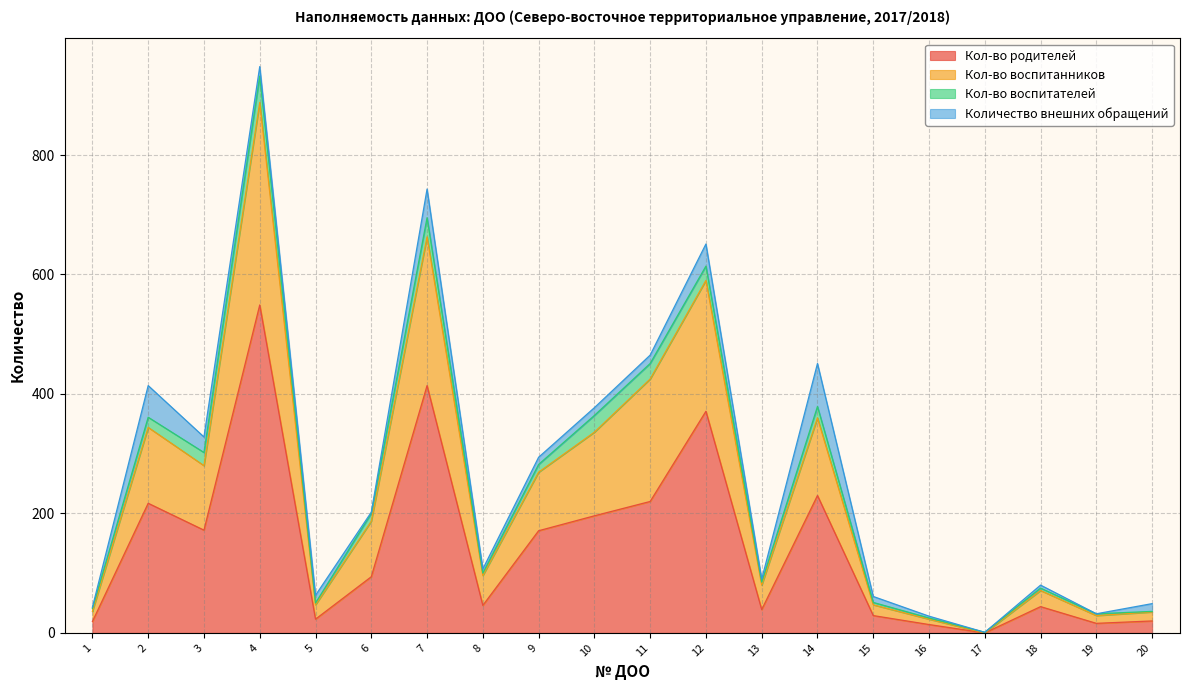

Does the chart have visible grid lines?

Yes